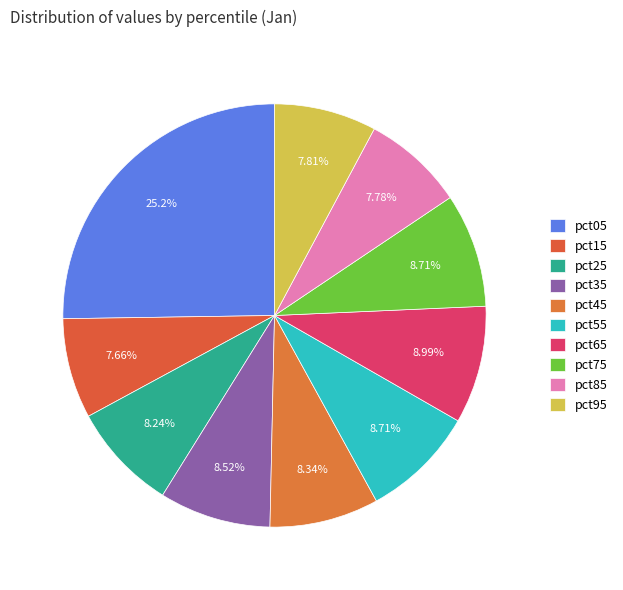

What is the change in value from pct05 to pct45?

-1.0